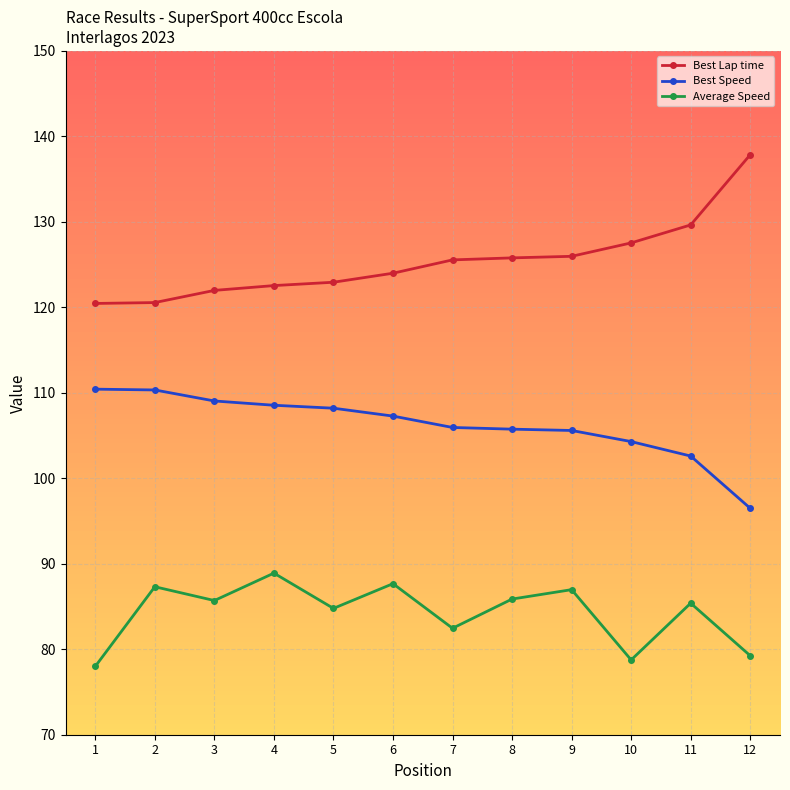

The value of Best Speed at 7 is 105.9. True or false?

True